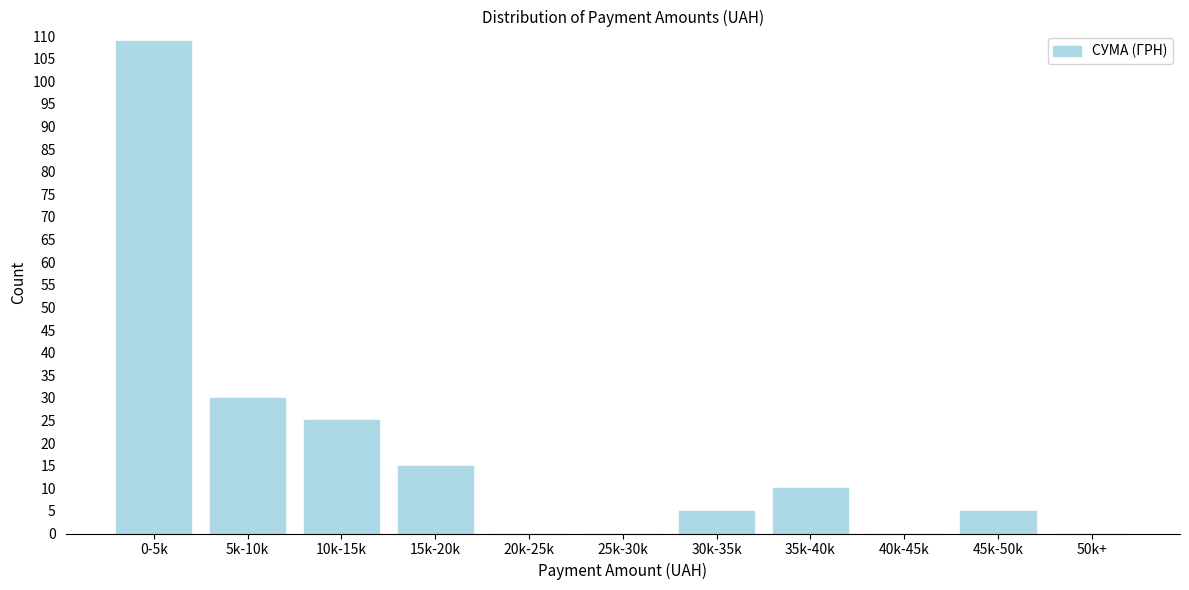

Reading right to left, list all the values displayed in this chart.

50k+=0	45k-50k=5	40k-45k=0	35k-40k=10	30k-35k=5	25k-30k=0	20k-25k=0	15k-20k=15	10k-15k=25	5k-10k=30	0-5k=109